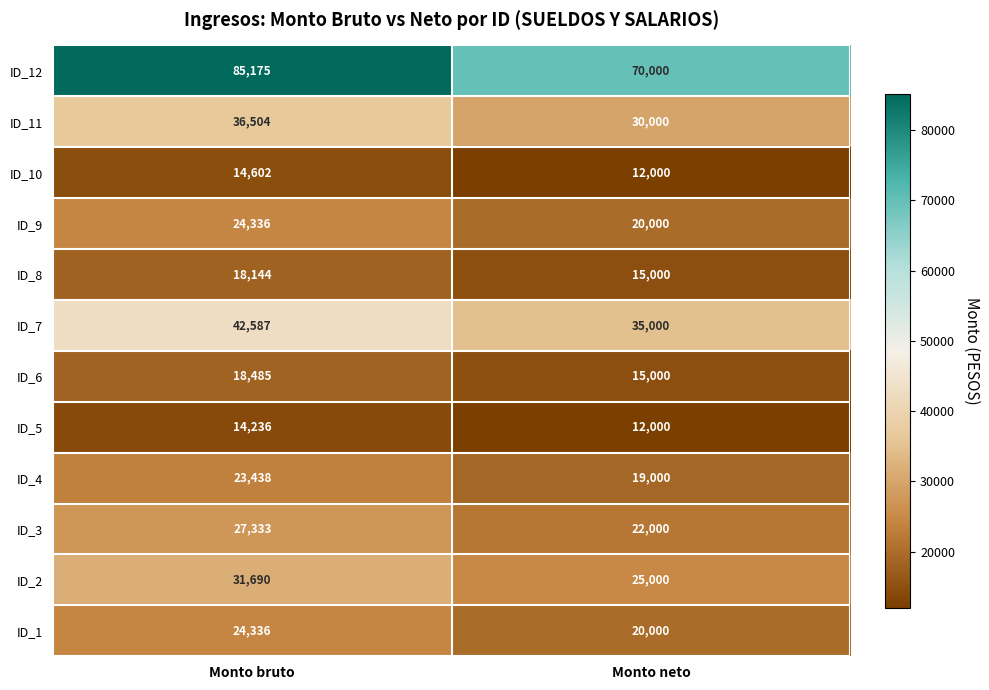

Which series has the largest total across all categories?

ID_12